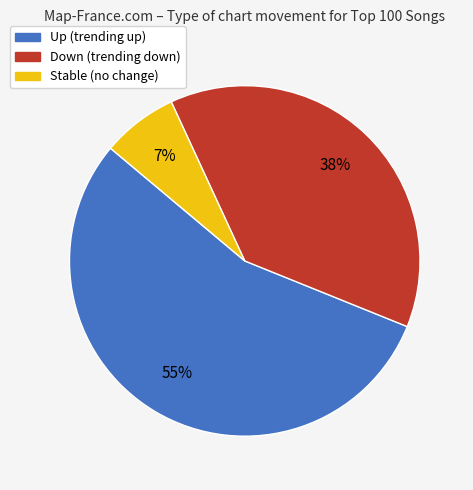

Is there any slice that represents more than half of the pie?

Yes